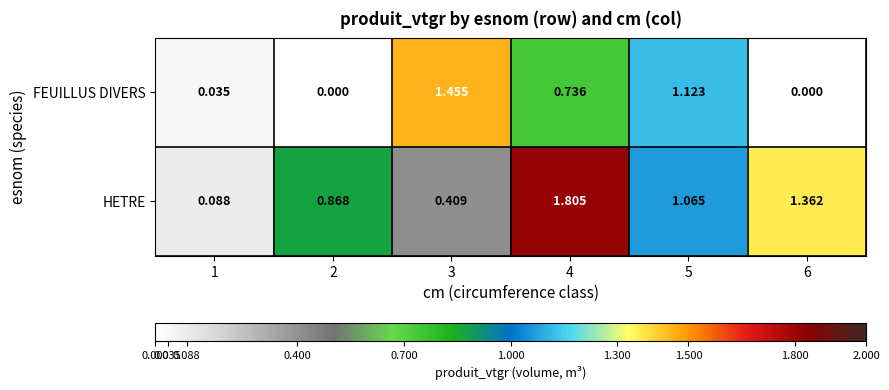

How many categories are shown in the chart?

6